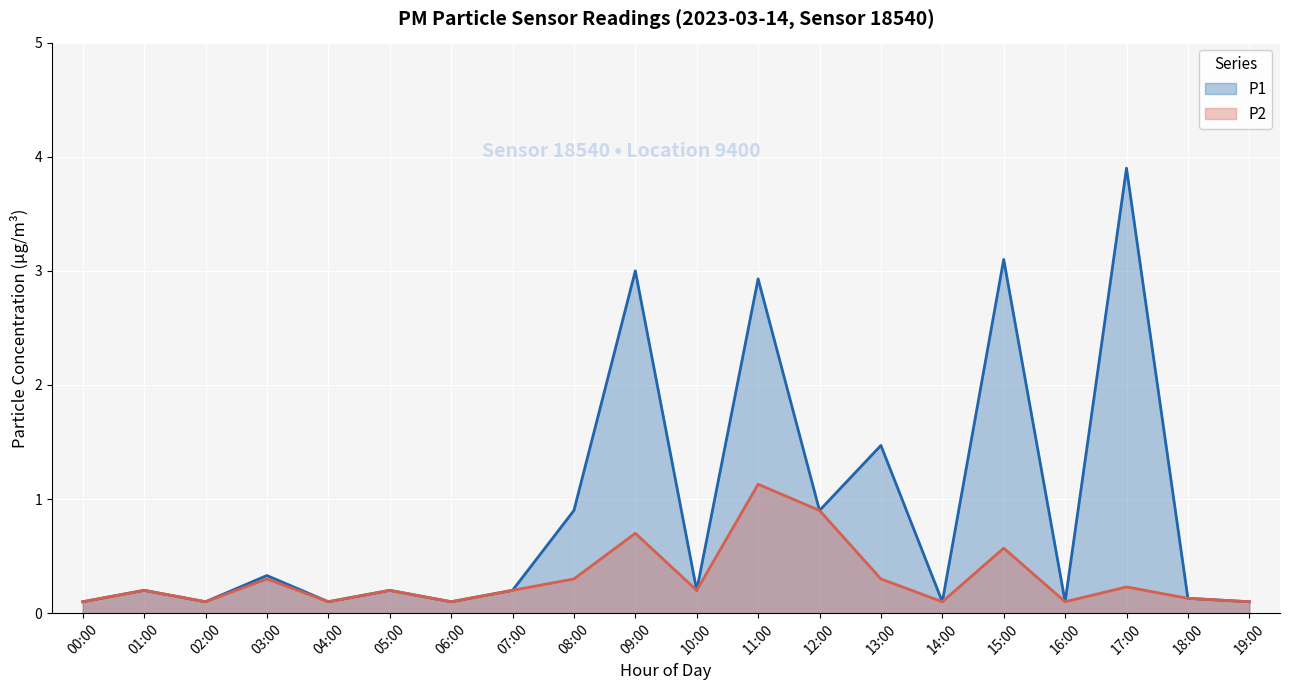

Which label corresponds to the largest value in the chart?

17:00